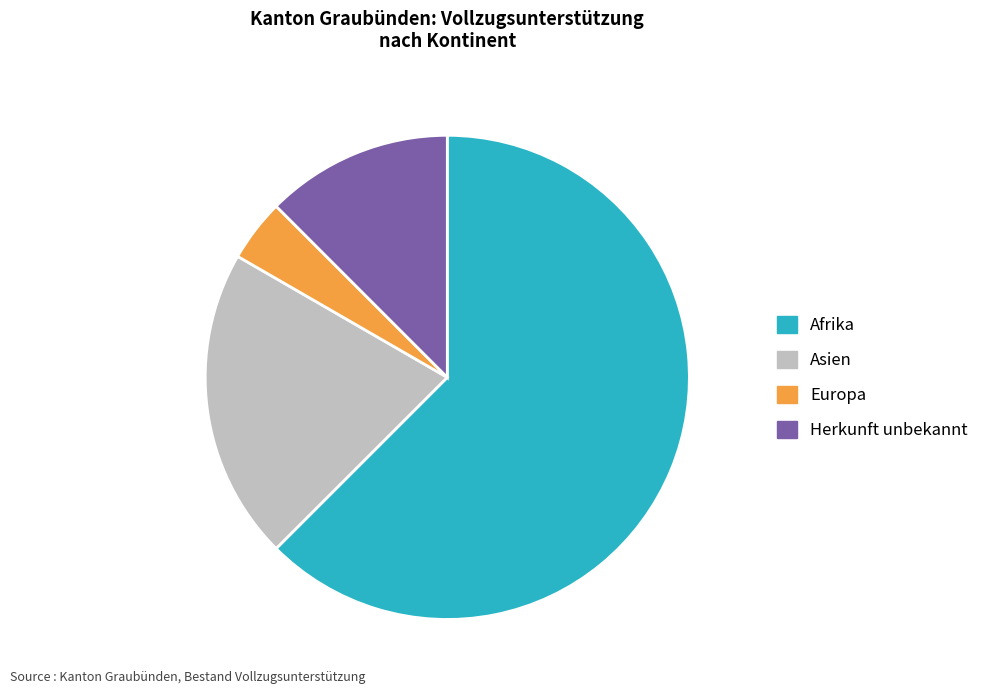

Is the sum of Herkunft unbekannt and Asien greater than half?

No